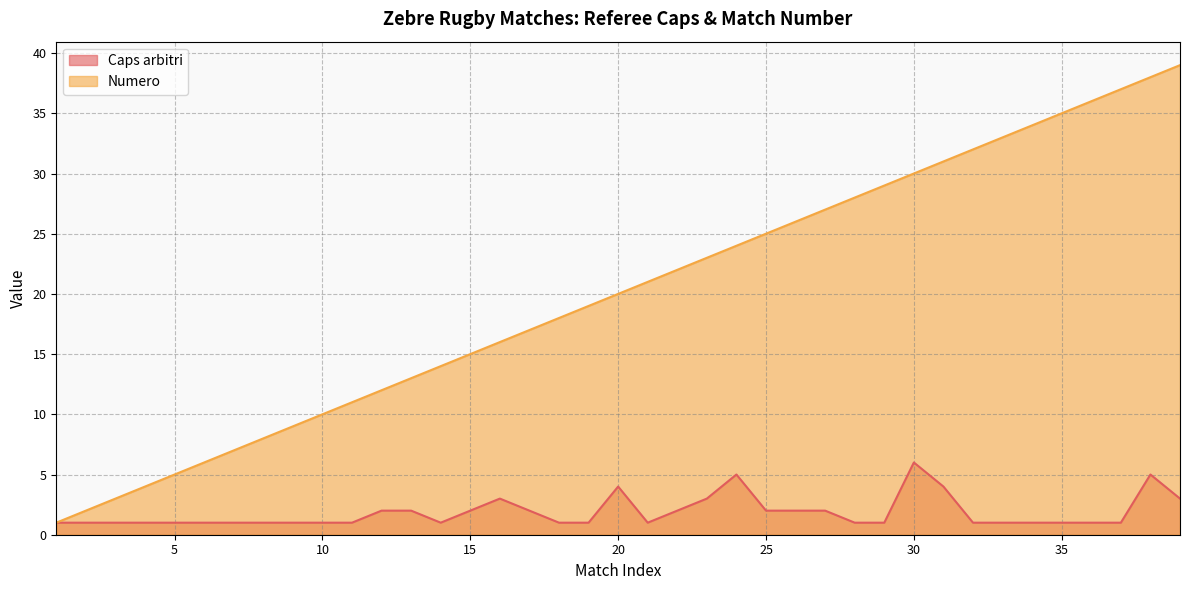

Which category has the lowest value across all series?

1